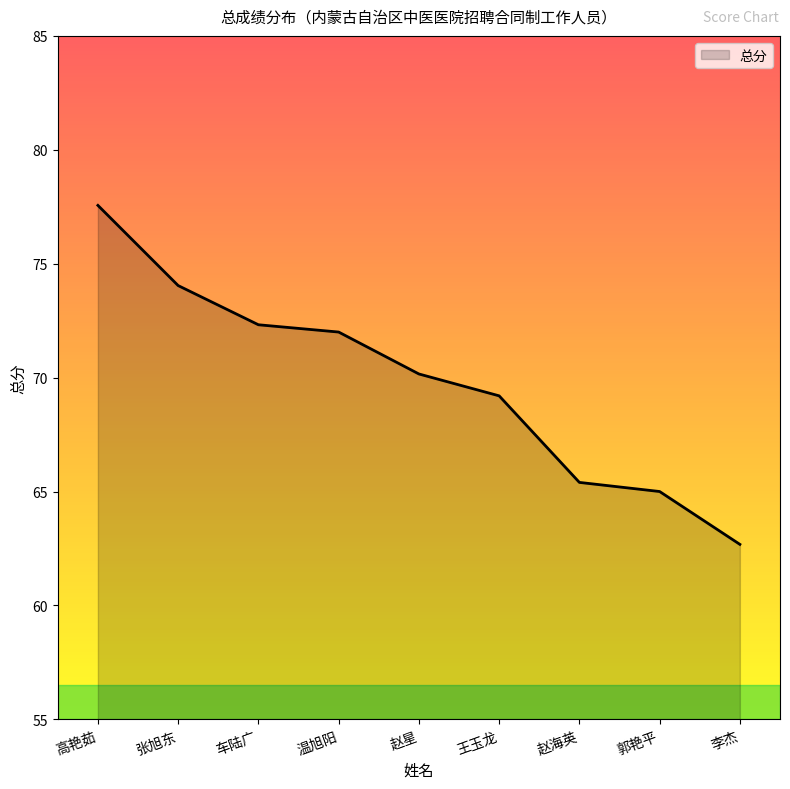

What is the greatest value displayed?

77.6